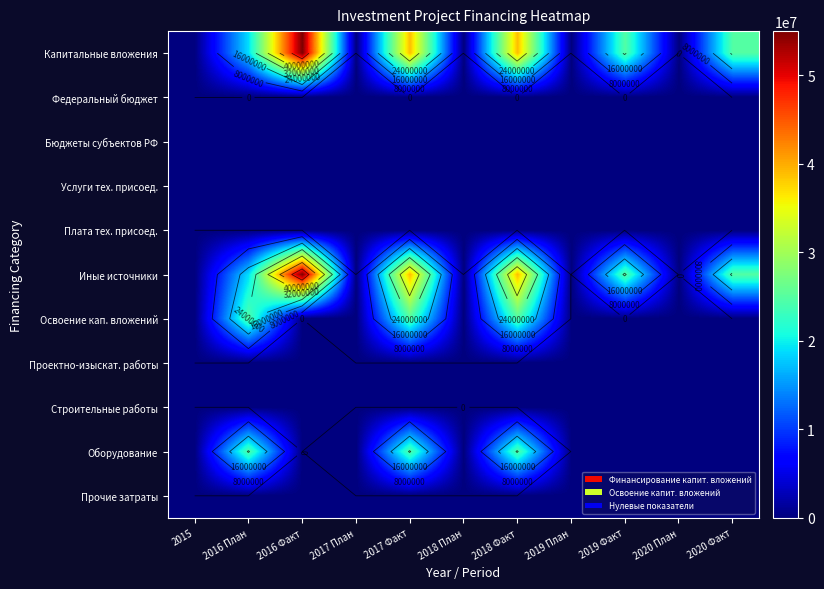

What is the difference between the maximum and minimum values in the Освоение кап. вложений series?

24520372